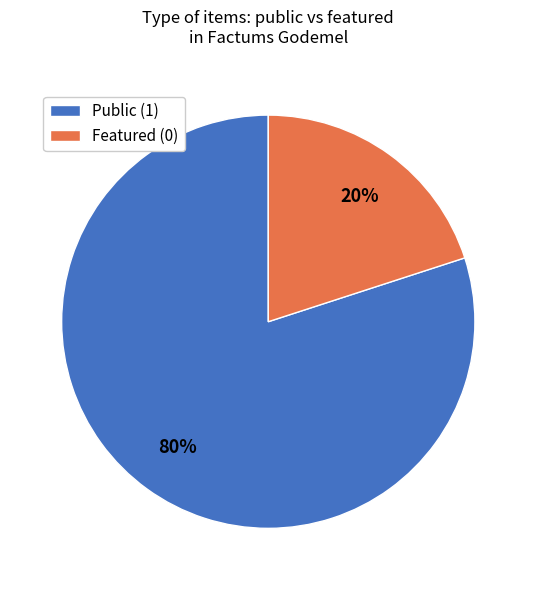

Does any single category account for the majority?

Yes